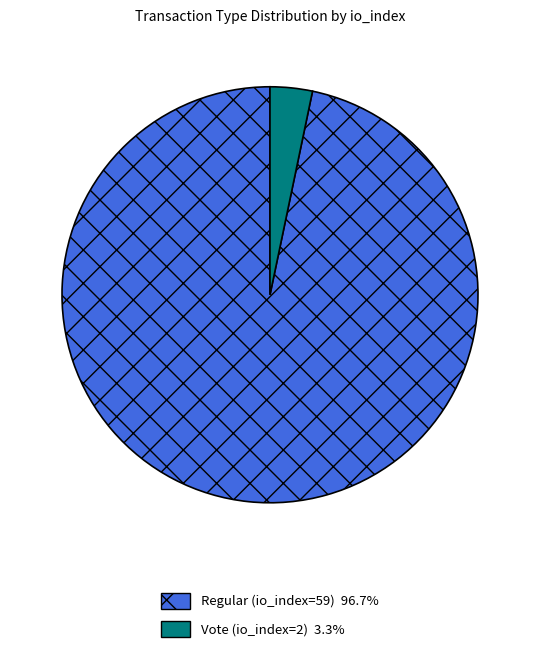

Is the sum of Regular (io_index=59) and Vote (io_index=2) greater than half?

Yes